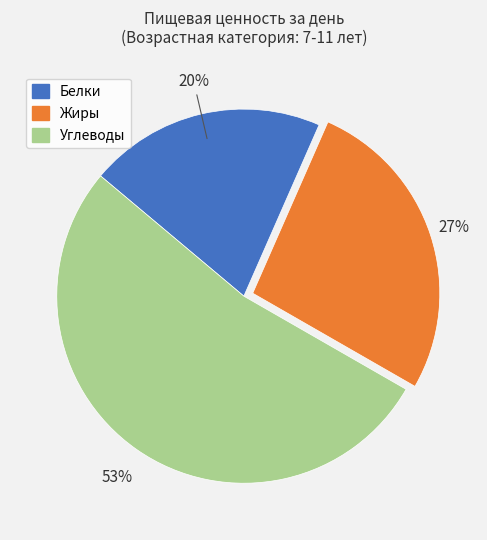

To the nearest percent, what portion does Углеводы represent?

53%